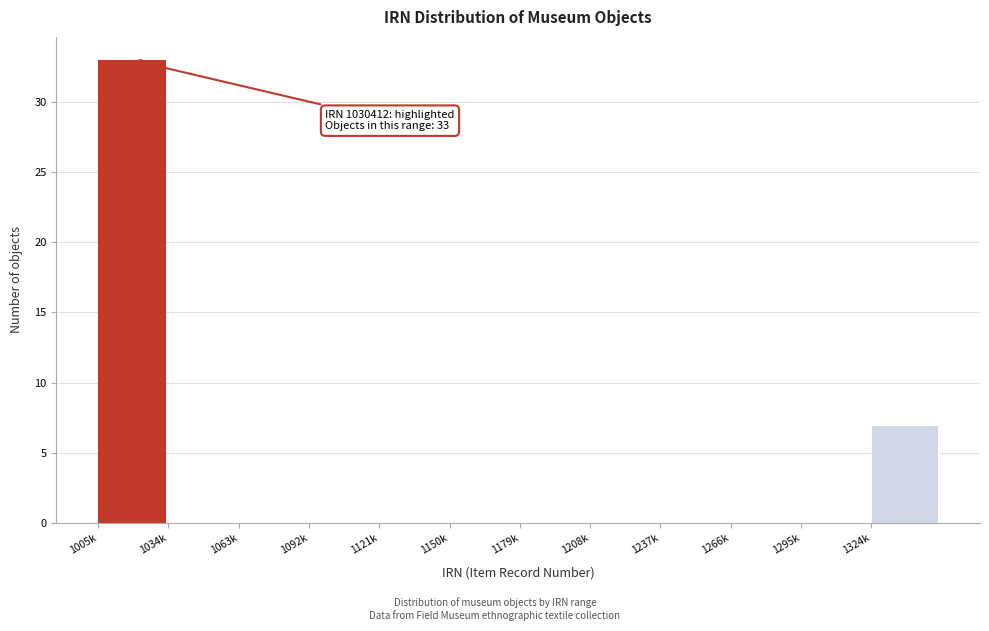

Reading right to left, extract all data points from this chart.

1324k=7	1295k=0	1266k=0	1237k=0	1208k=0	1179k=0	1150k=0	1121k=0	1092k=0	1063k=0	1034k=0	1005k=33